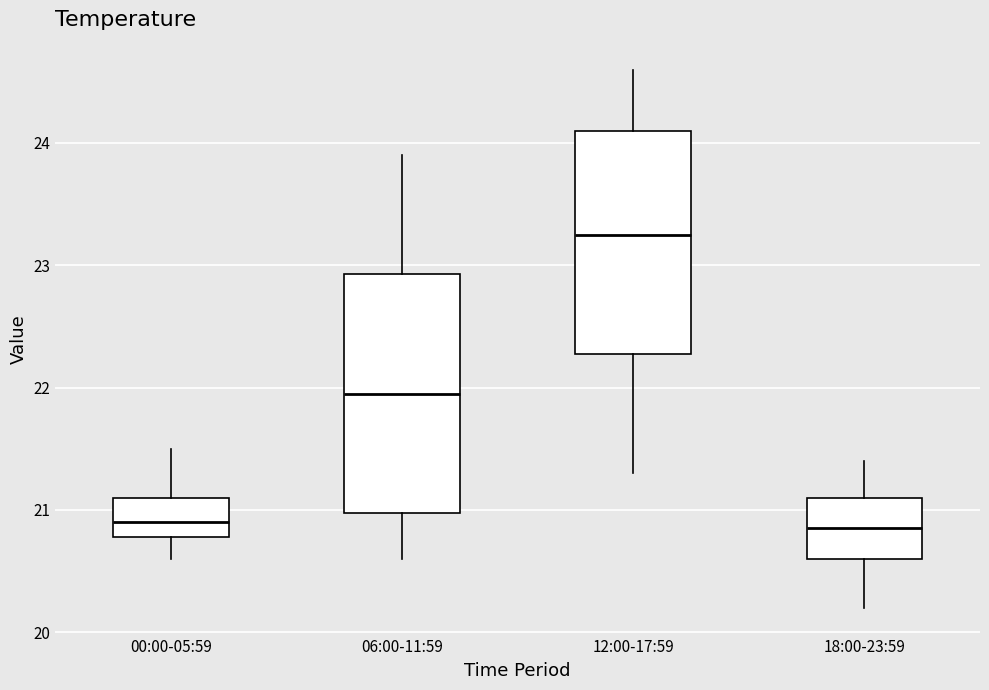

Reading left to right, read every box against the y-axis: the position of its median line, the range the box covers, and the ends of its whiskers. The values are not printed on the chart, so give them approximately, as read against the axis.

00:00-05:59: median 20.9, box 20.8 to 21.1, whiskers 20.6 to 21.5
06:00-11:59: median 22.0, box 21.0 to 22.9, whiskers 20.6 to 23.9
12:00-17:59: median 23.3, box 22.3 to 24.1, whiskers 21.3 to 24.6
18:00-23:59: median 20.9, box 20.6 to 21.1, whiskers 20.2 to 21.4